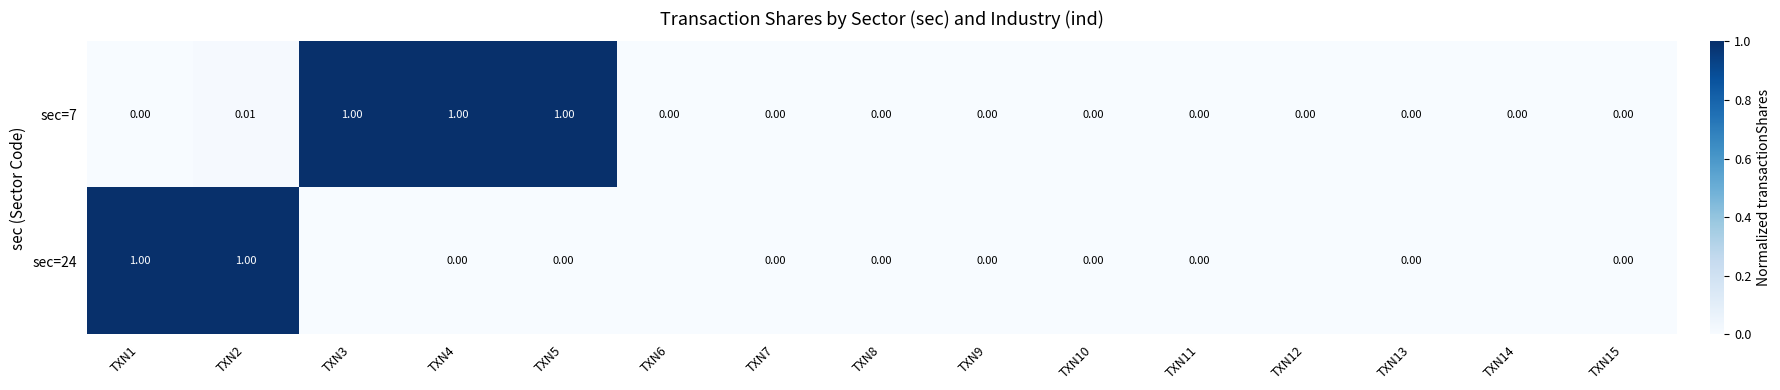

Between TXN12 and TXN9, which is larger?

TXN12